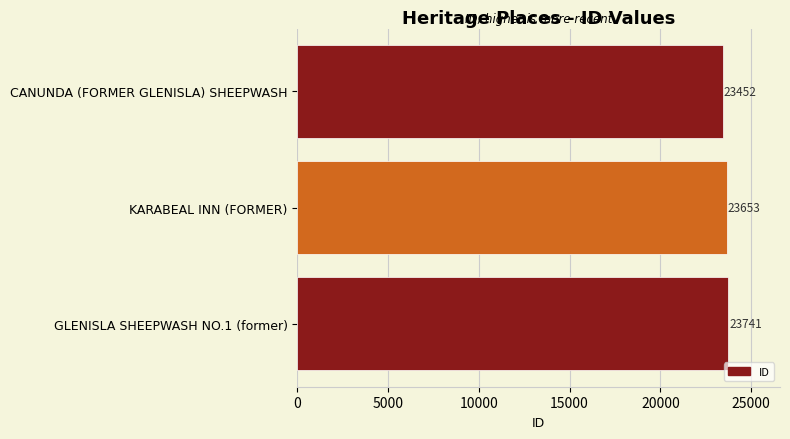

Is it true that the value at CANUNDA (FORMER GLENISLA) SHEEPWASH is 23452?

True